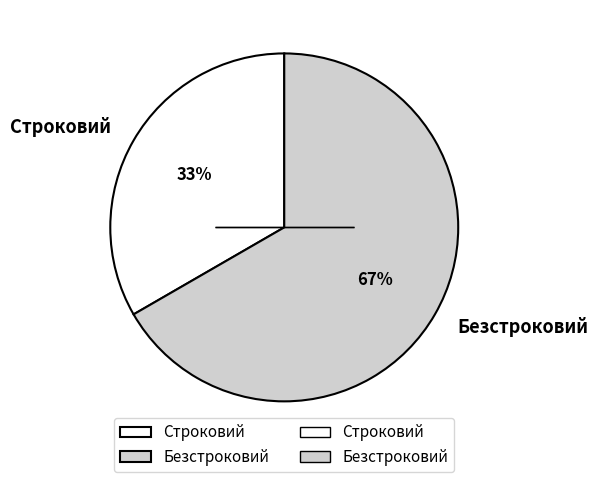

Is Строковий the majority of the pie?

No